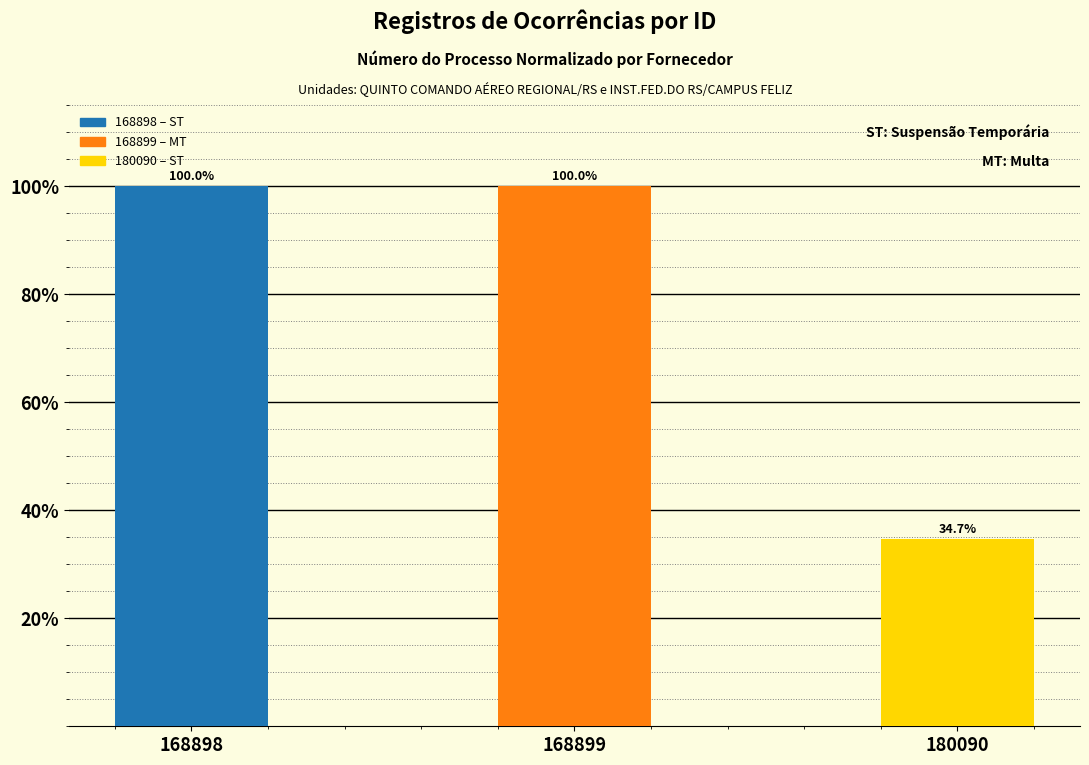

Reading left to right, extract all data points from this chart.

100.0	100.0	34.7